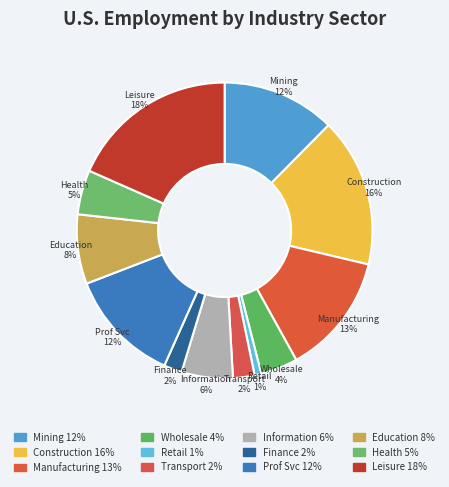

How many segments does this pie chart have?

12